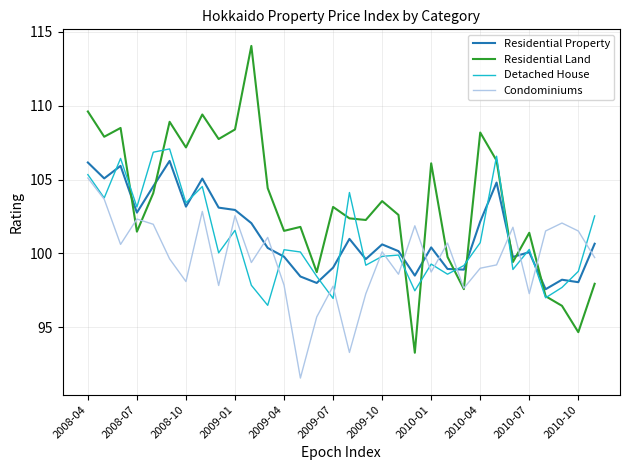

Which series has the largest range (max minus min)?

Residential Land